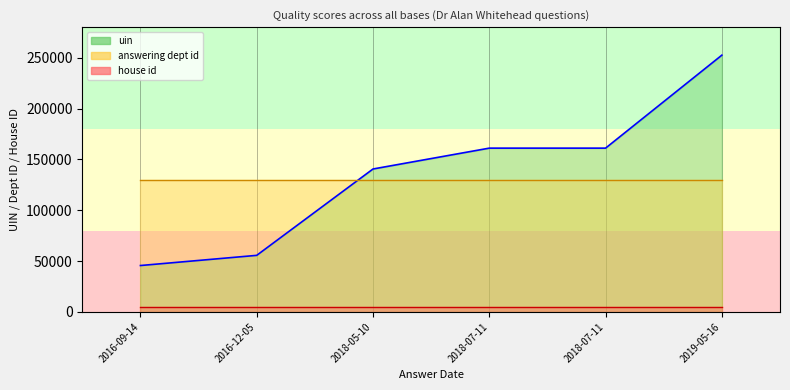

What are all the series names shown in the legend?

uin, answering dept id, house id